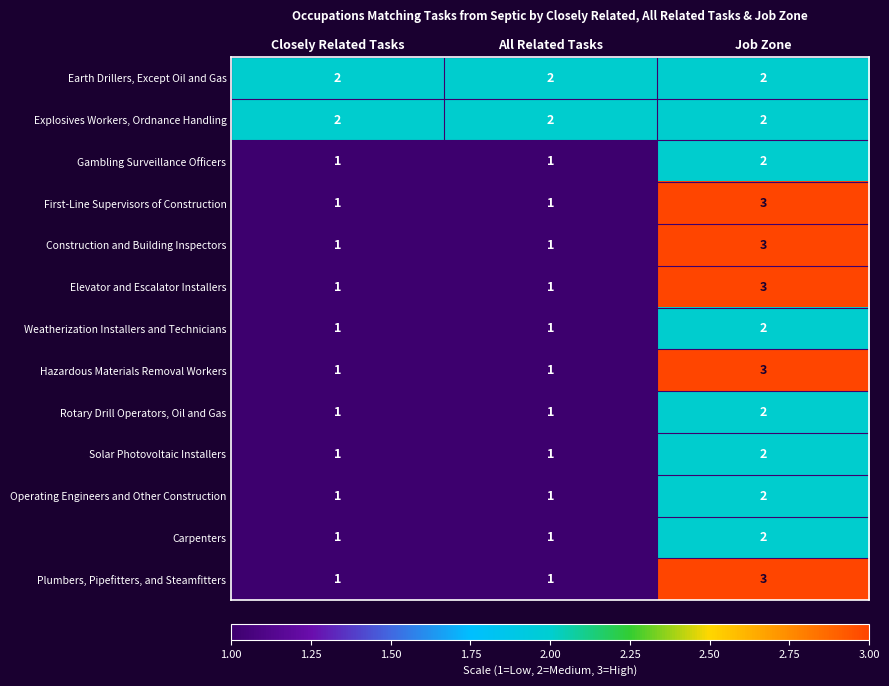

Count the Rotary Drill Operators, Oil and Gas values in the range 1 to 2.

3